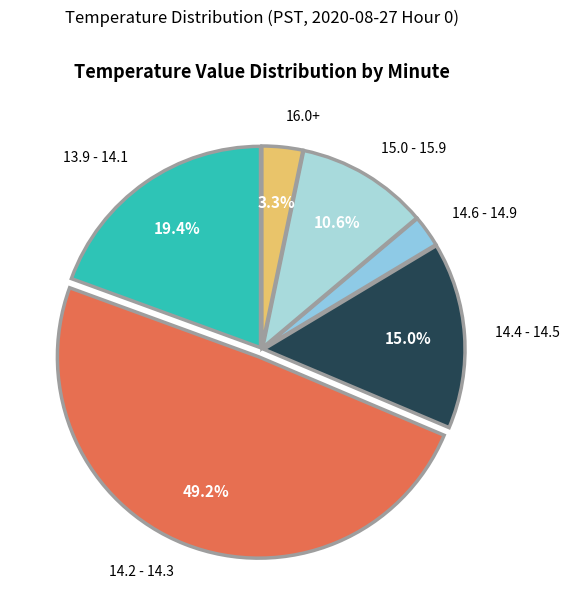

Does 15.0 - 15.9 account for over 50% of the chart?

No